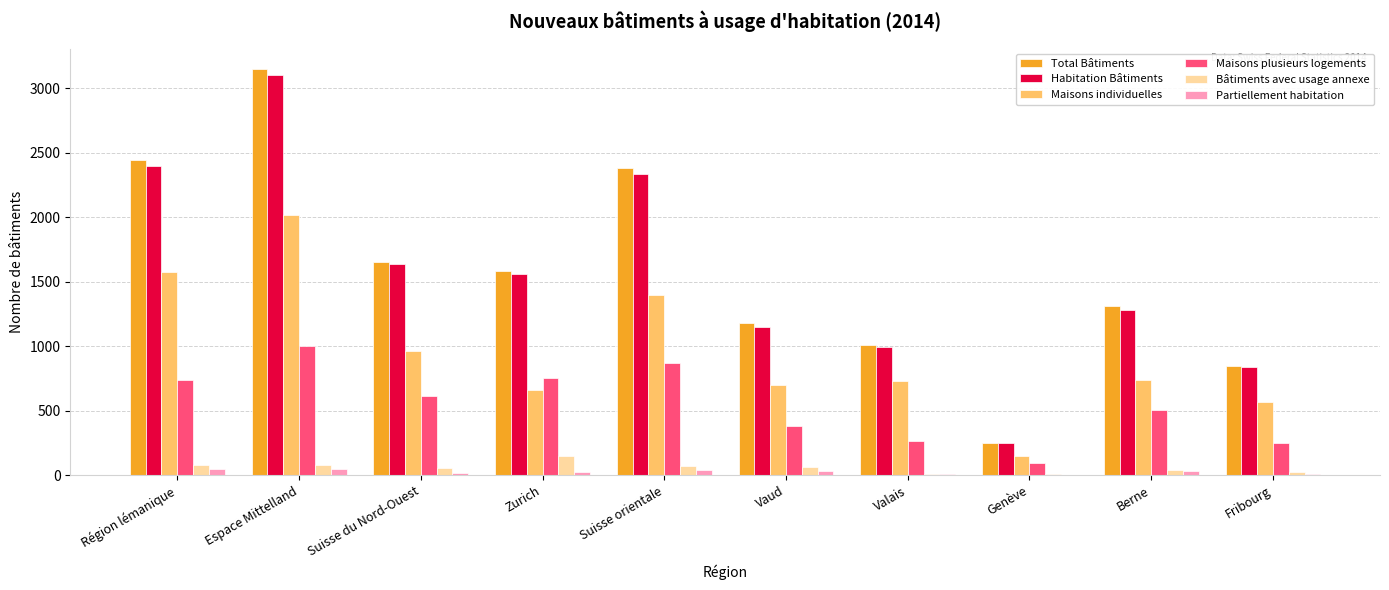

What are all the series names shown in the legend?

Total Bâtiments, Habitation Bâtiments, Maisons individuelles, Maisons plusieurs logements, Bâtiments avec usage annexe, Partiellement habitation